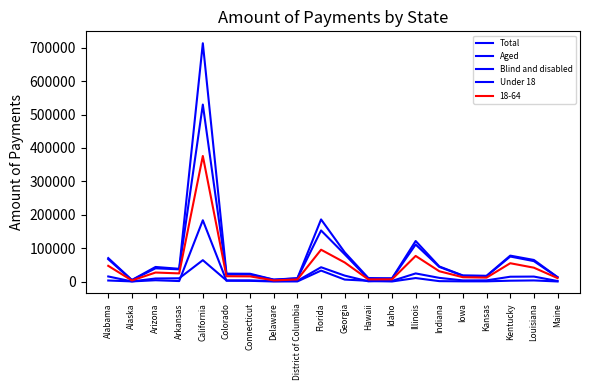

True or false: Blind and disabled and Under 18 intersect in this chart.

False